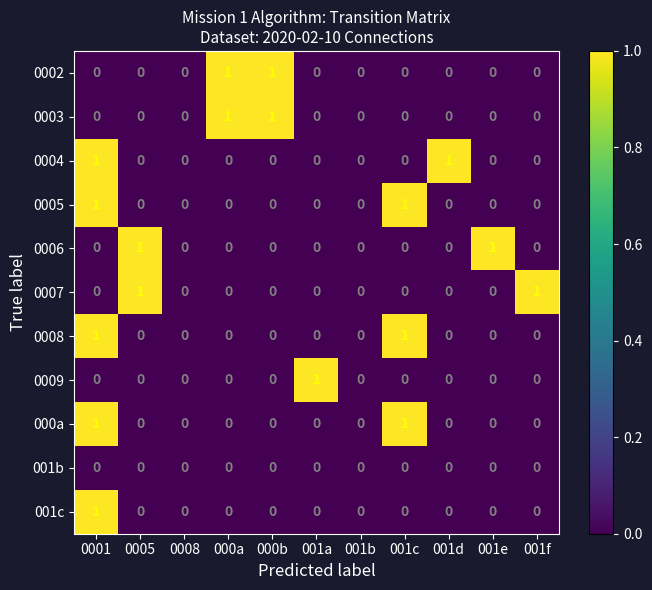

Is it true that 000a equals 0 at 000a?

False